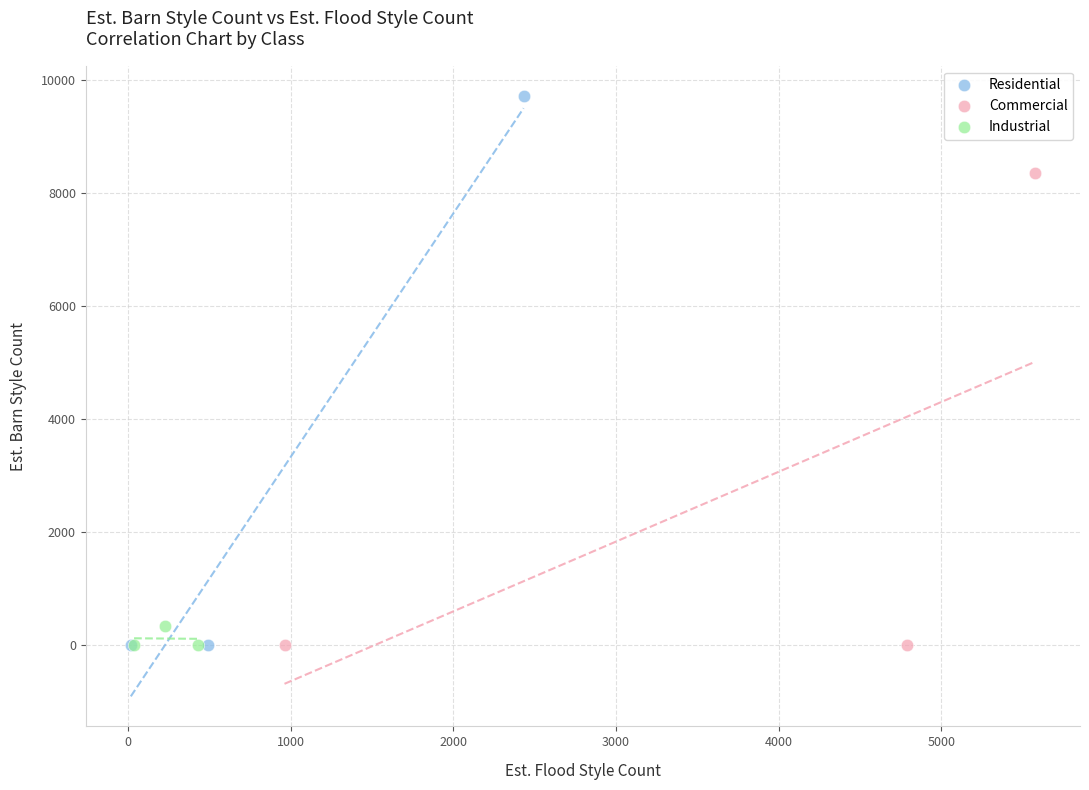

Which series contains the highest Y value?

Residential